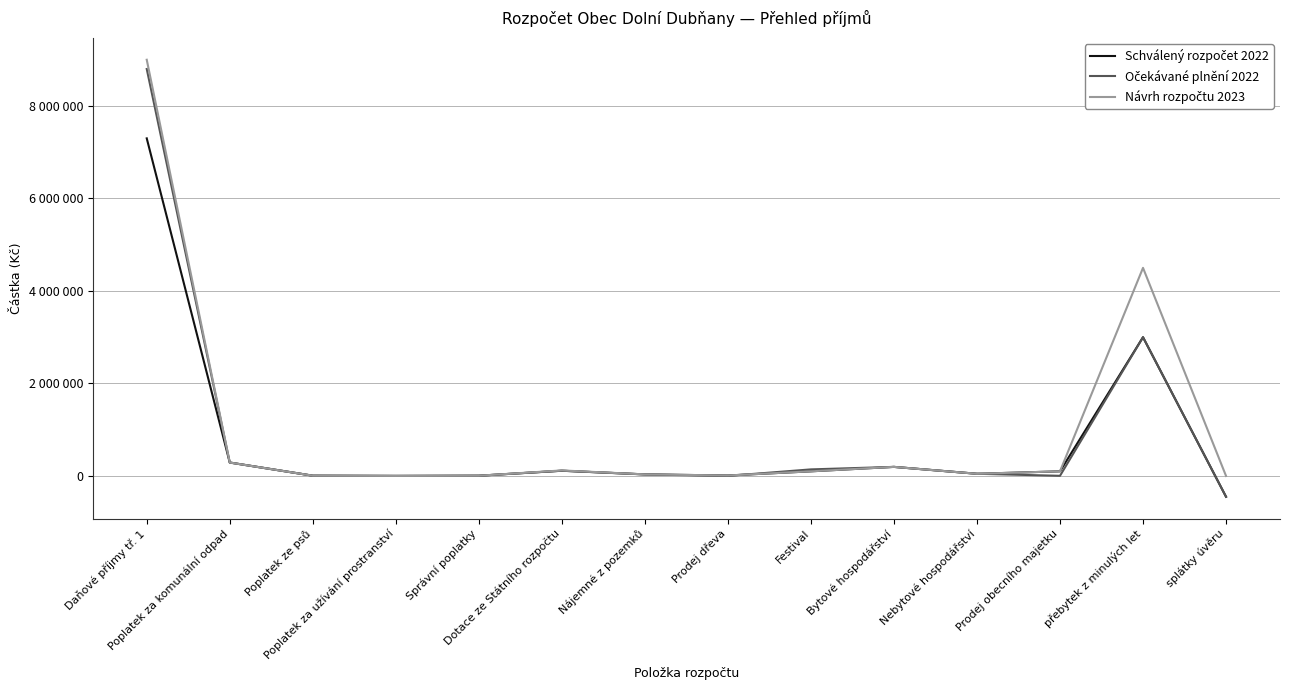

What is the difference between the Očekávané plnění 2022 values at Prodej dřeva and přebytek z minulých let?

2999000